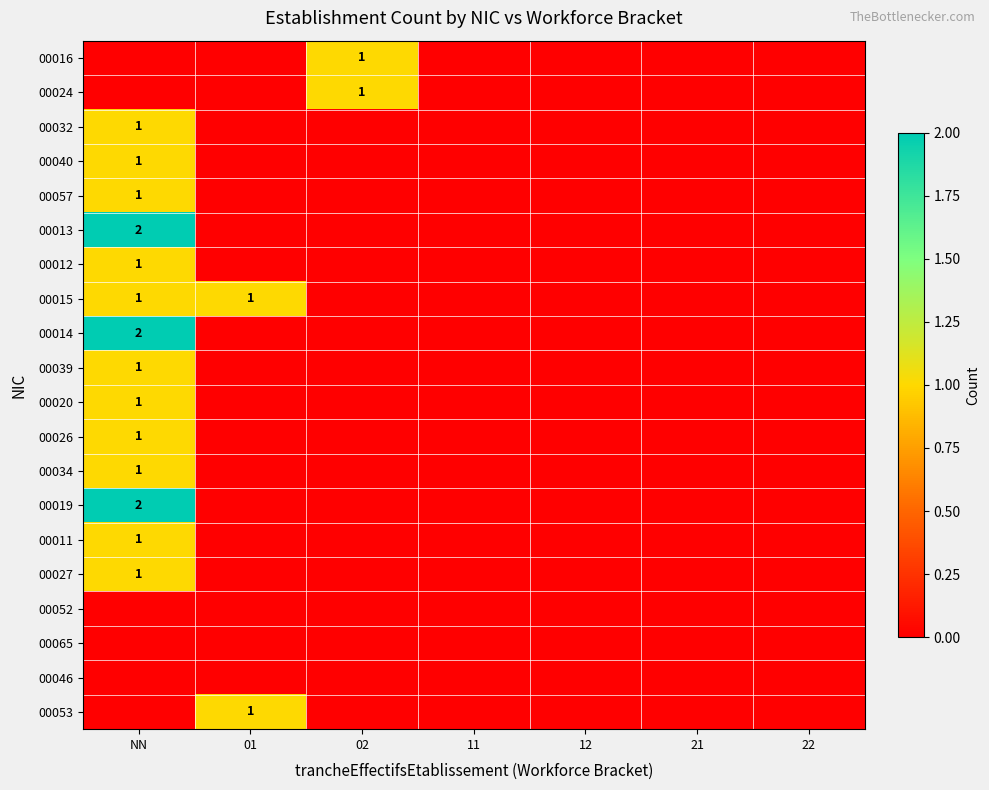

The 00024 series shows 0 at 11. True or false?

True